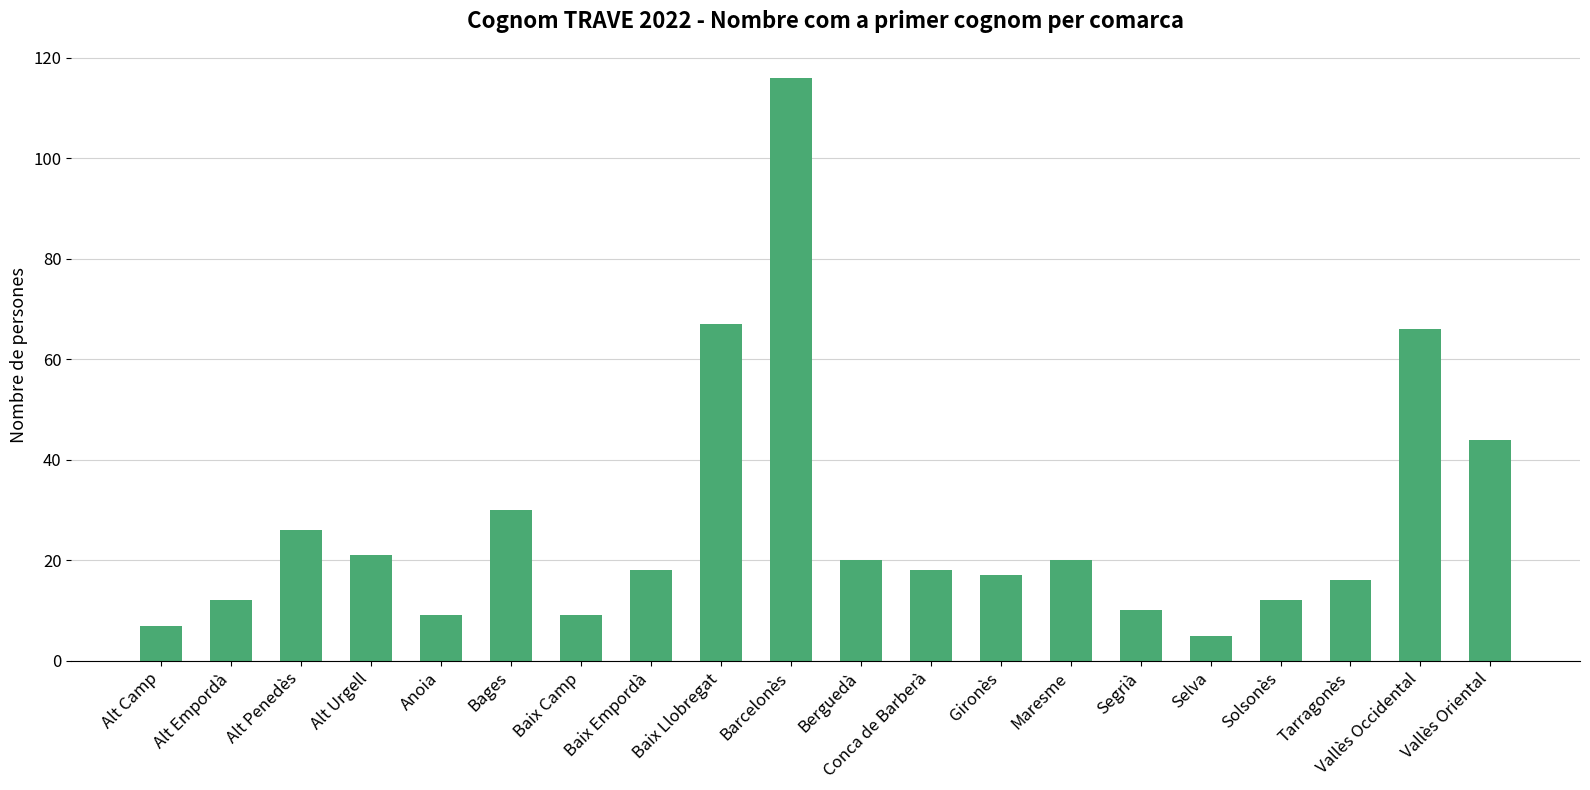

What is the difference between the values at Vallès Oriental and Alt Urgell?

23